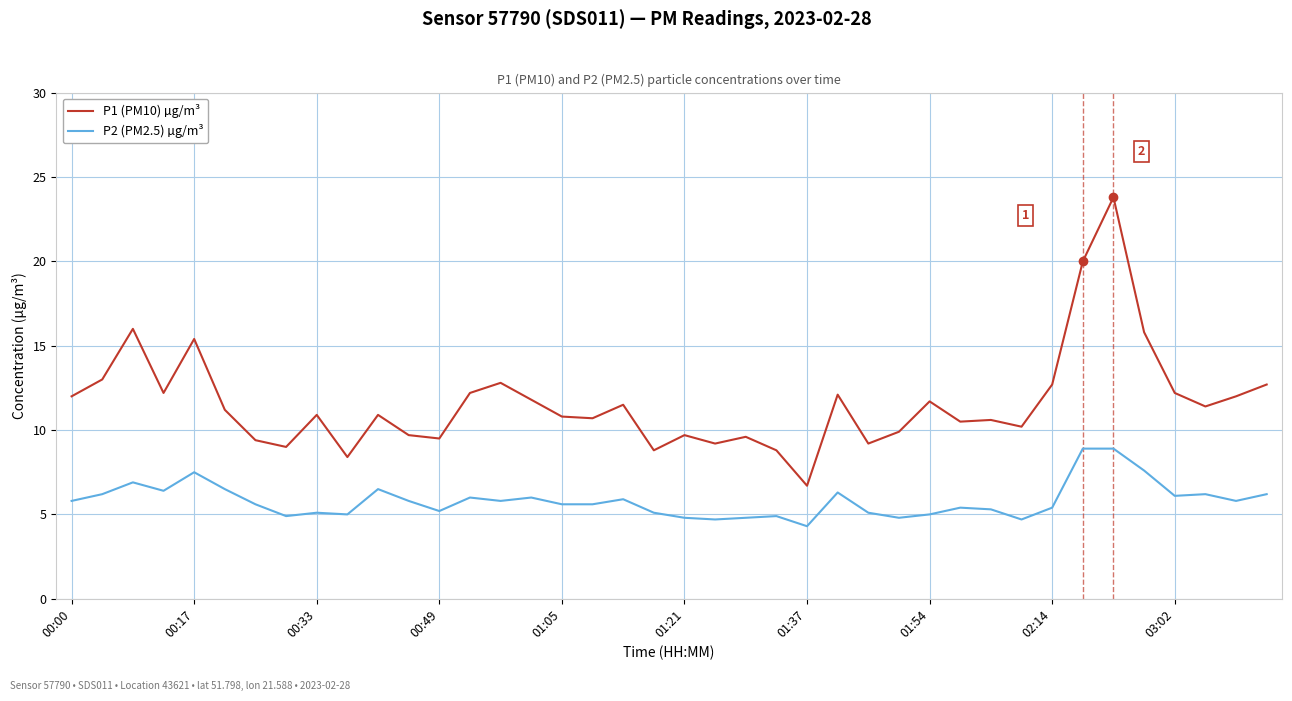

What is the smallest value displayed?

4.3